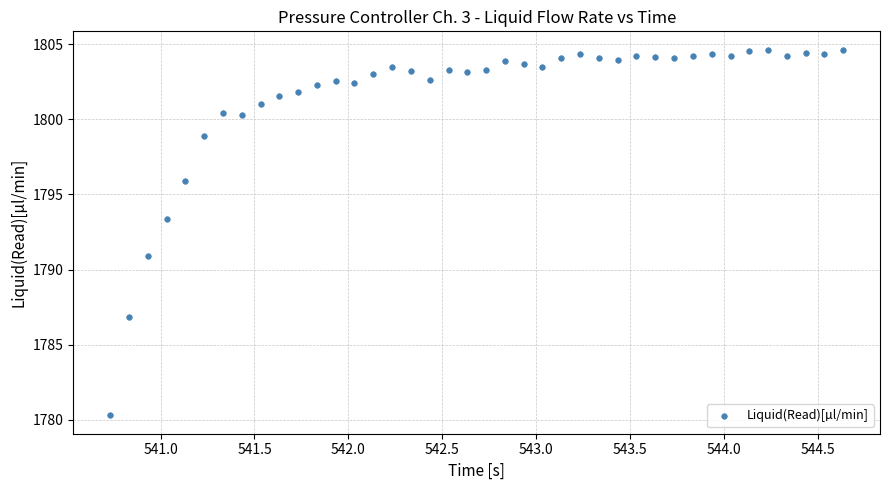

What is the range of X values (max minus min)?

3.9